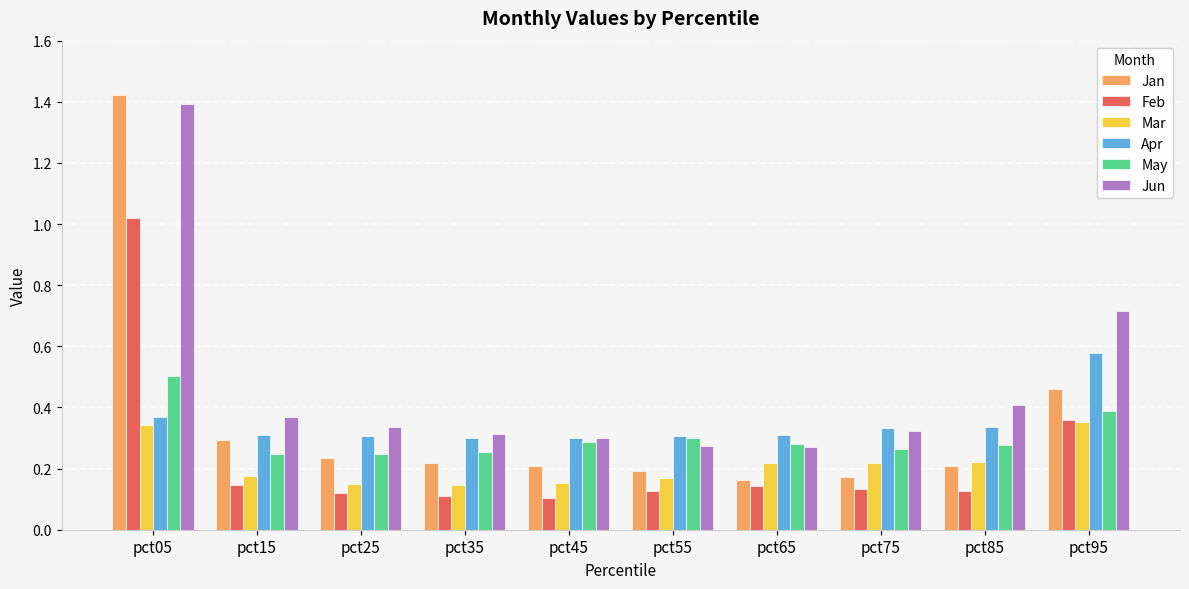

How many bars are there in each group?

6